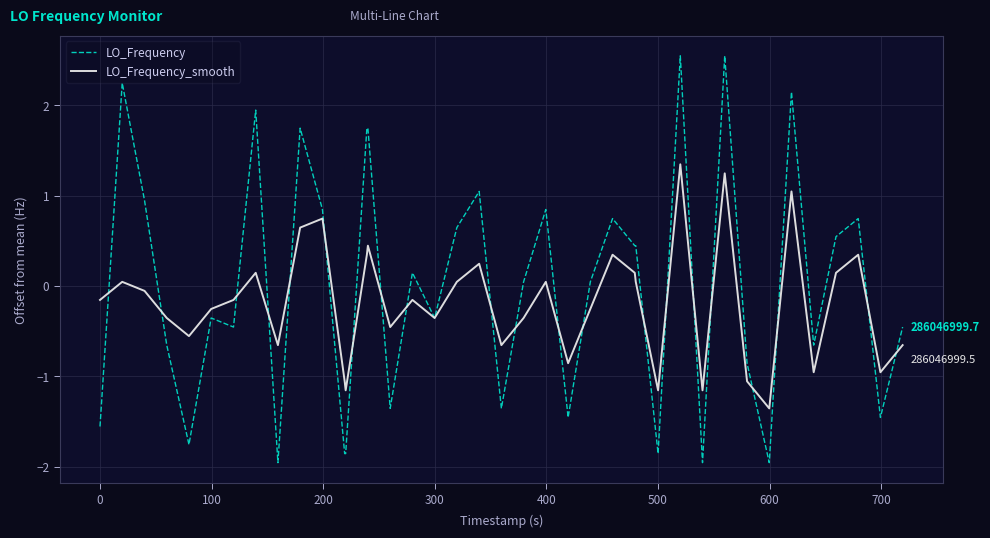

How many series are shown in this chart?

2